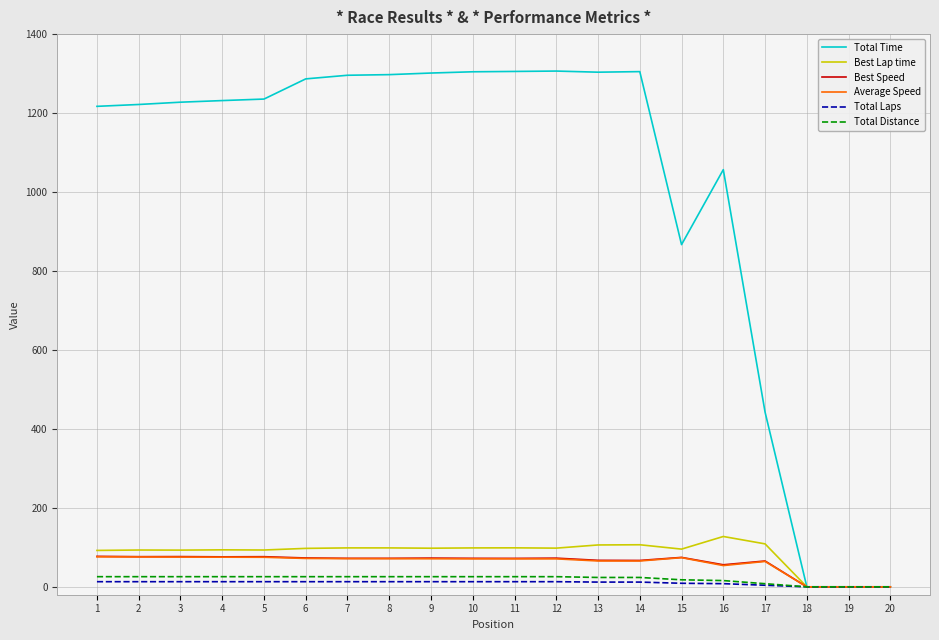

How many lines are shown in the chart?

6